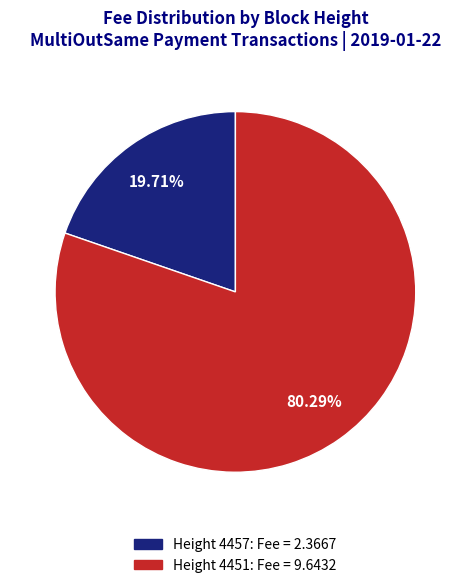

Does any single category account for the majority?

Yes